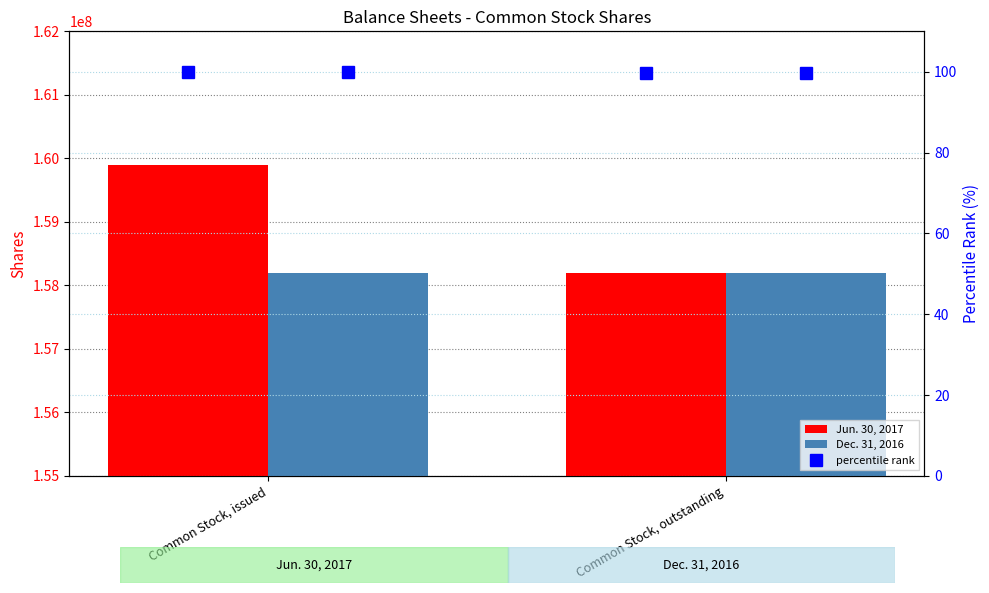

Reading right to left, transcribe all the data shown in this chart.

Jun. 30, 2017: Common Stock, outstanding=158199356	Common Stock, issued=159899356
Dec. 31, 2016: Common Stock, outstanding=158199356	Common Stock, issued=158199356